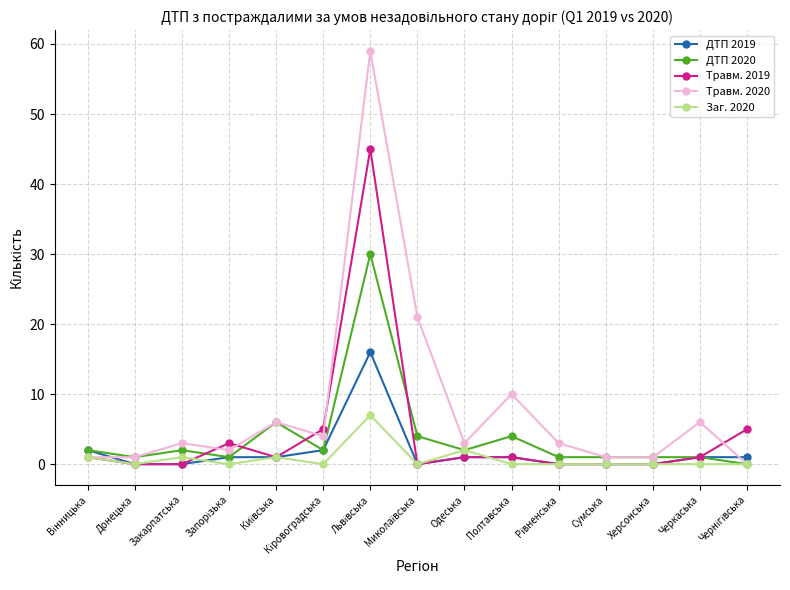

Is it true that Заг. 2020 equals -3 at Черкаська?

False